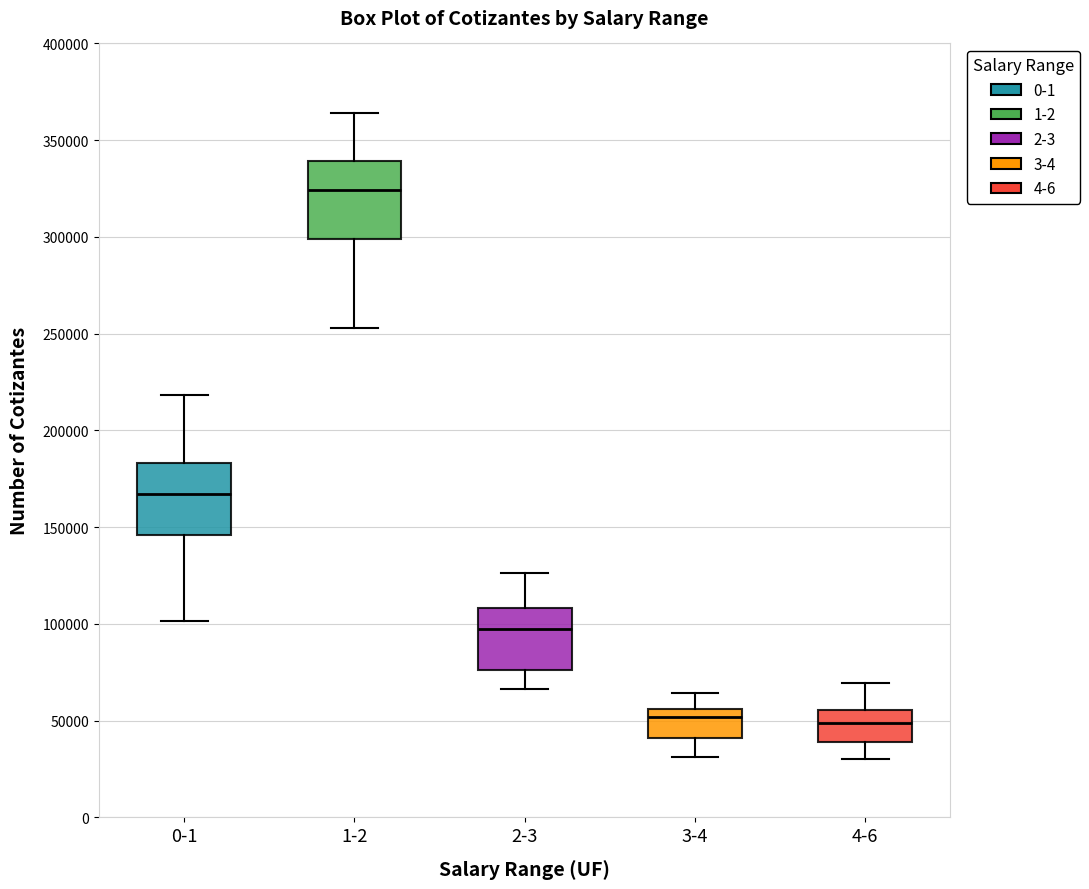

Reading left to right, read every box against the y-axis: the position of its median line, the range the box covers, and the ends of its whiskers. The values are not printed on the chart, so give them approximately, as read against the axis.

0-1: median 165000, box 145000 to 185000, whiskers 100000 to 220000
1-2: median 325000, box 300000 to 340000, whiskers 255000 to 365000
2-3: median 100000, box 75000 to 110000, whiskers 65000 to 125000
3-4: median 50000, box 40000 to 55000, whiskers 30000 to 65000
4-6: median 50000, box 40000 to 55000, whiskers 30000 to 70000